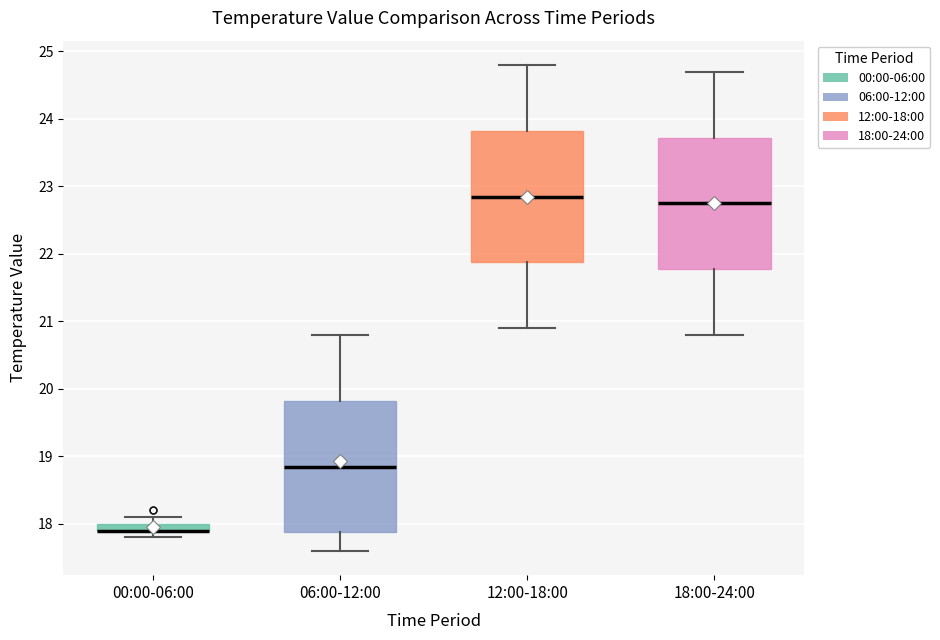

Where is the upper edge of the box for 00:00-06:00 on the y-axis? The values are not printed on the chart, so give them approximately, as read against the axis.

18.0